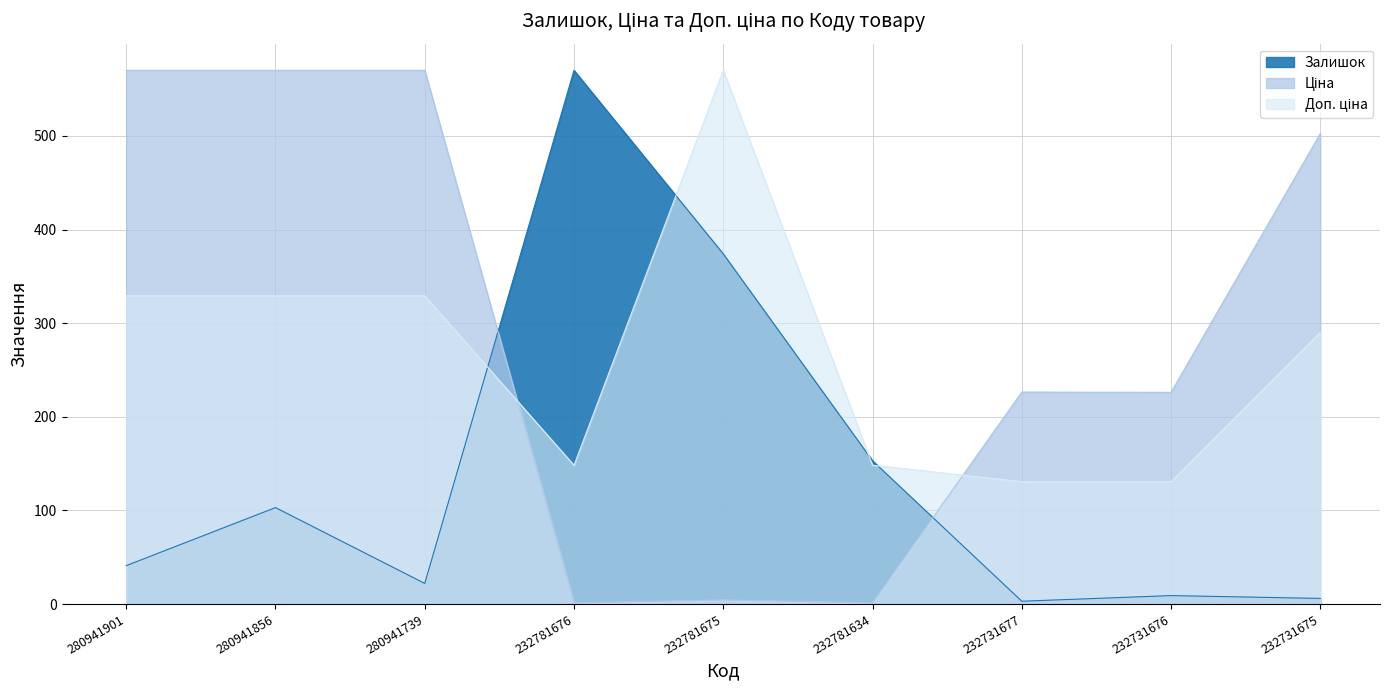

Between 232781676 and 232731676, which series saw the biggest shift?

Залишок